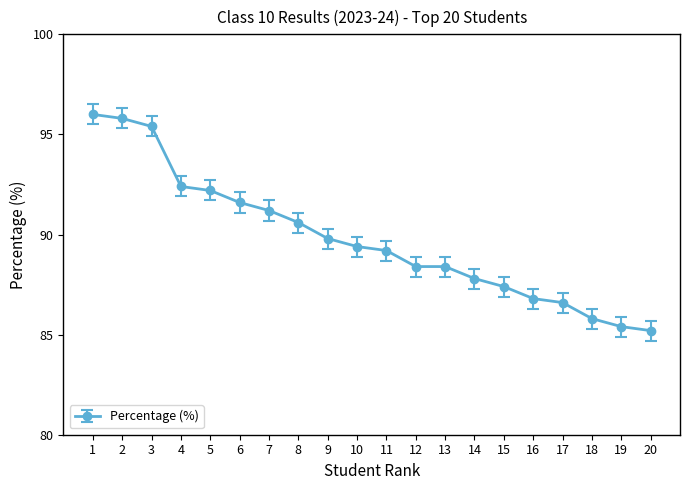

What is the value of the 9th point from the left?

89.8